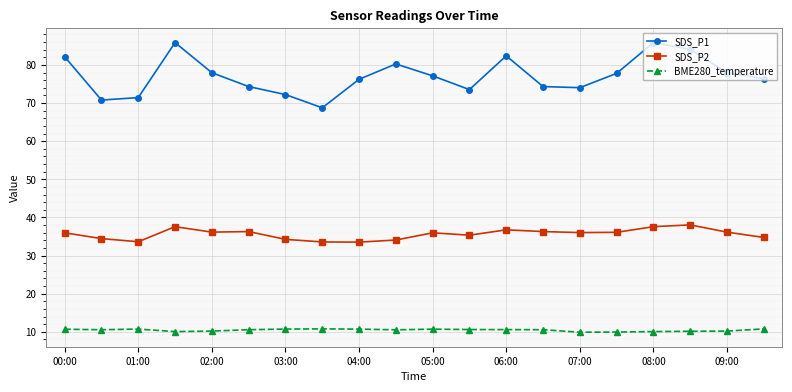

What is the difference between the maximum and minimum values in the SDS_P2 series?

4.5